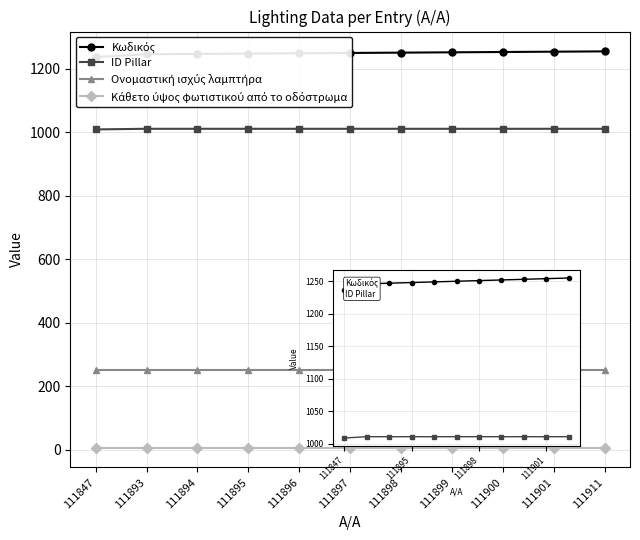

Which series has the largest range (max minus min)?

Κωδικός